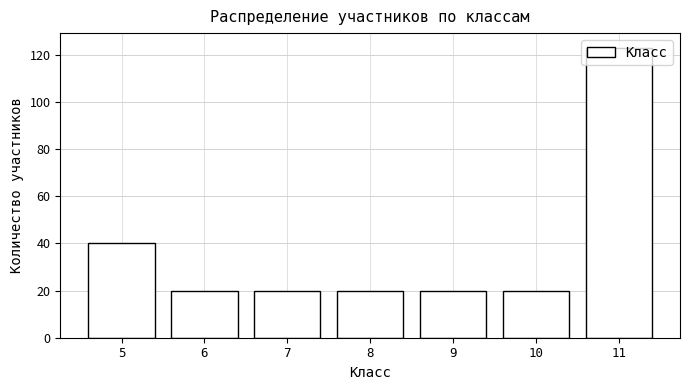

At which category does the chart reach its peak across all series?

11